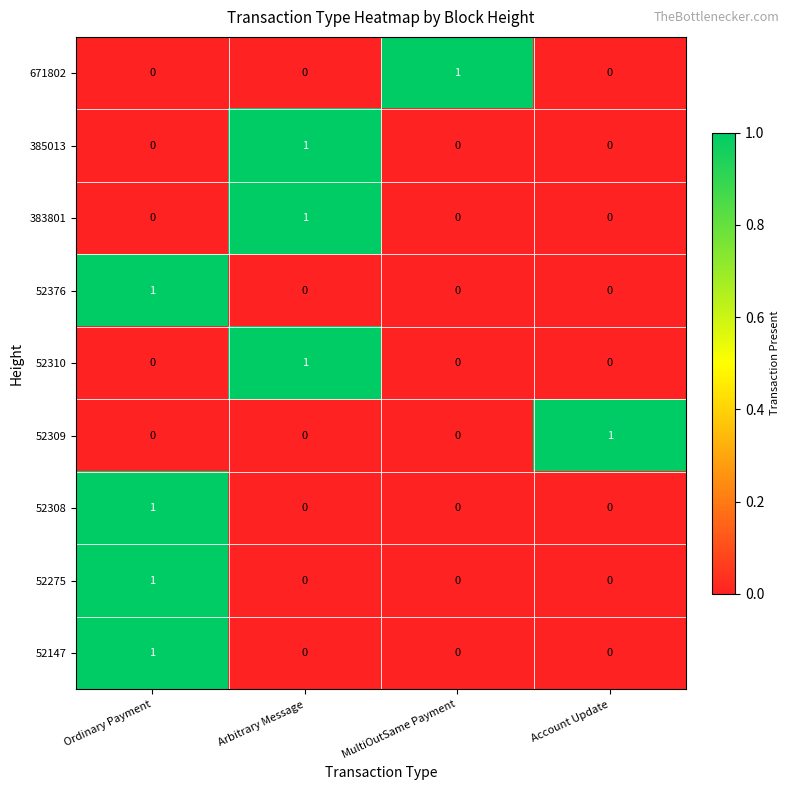

True or false: 383801 has a value of 0 at Ordinary Payment.

True